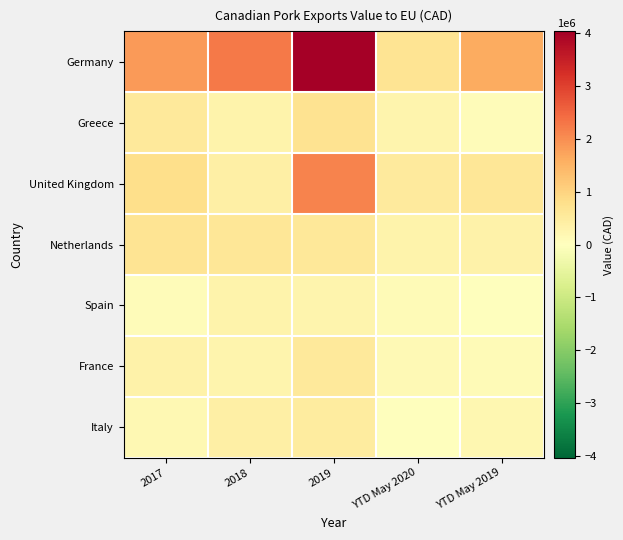

Reading right to left, extract all data points from this chart.

Germany: YTD May 2019=1629112	YTD May 2020=663448	2019=4037323	2018=2248713	2017=1833296
Greece: YTD May 2019=71241	YTD May 2020=258106	2019=699020	2018=288665	2017=545864
United Kingdom: YTD May 2019=619576	YTD May 2020=535069	2019=2115193	2018=385498	2017=789400
Netherlands: YTD May 2019=321971	YTD May 2020=303699	2019=572630	2018=617597	2017=662670
Spain: YTD May 2019=0	YTD May 2020=116444	2019=263904	2018=301361	2017=92202
France: YTD May 2019=124765	YTD May 2020=129068	2019=557647	2018=254098	2017=326070
Italy: YTD May 2019=191118	YTD May 2020=0	2019=499641	2018=406907	2017=172451